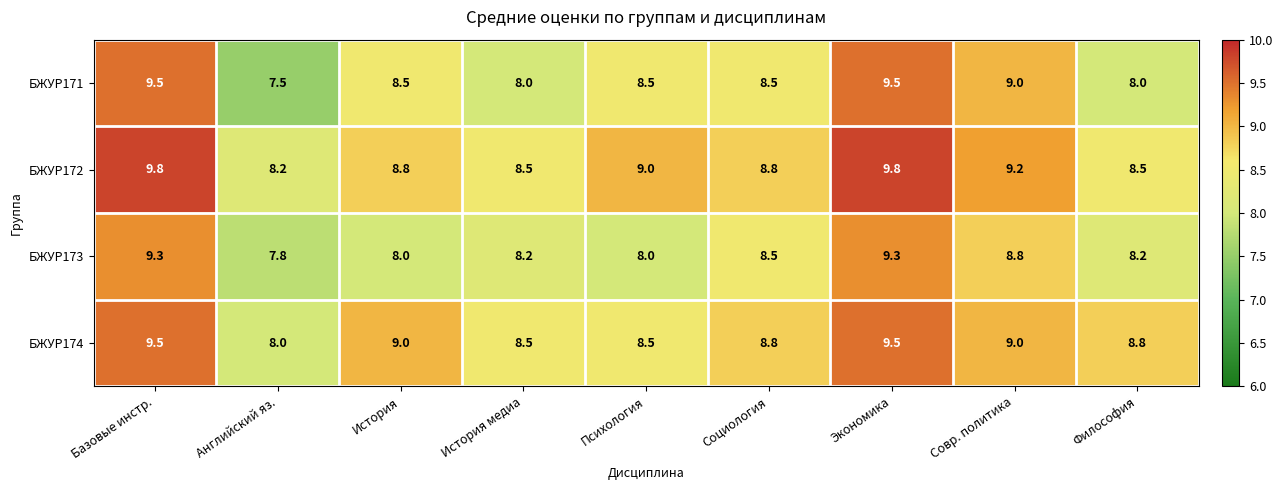

At which label does БЖУР171 first exceed 8?

Базовые инстр.